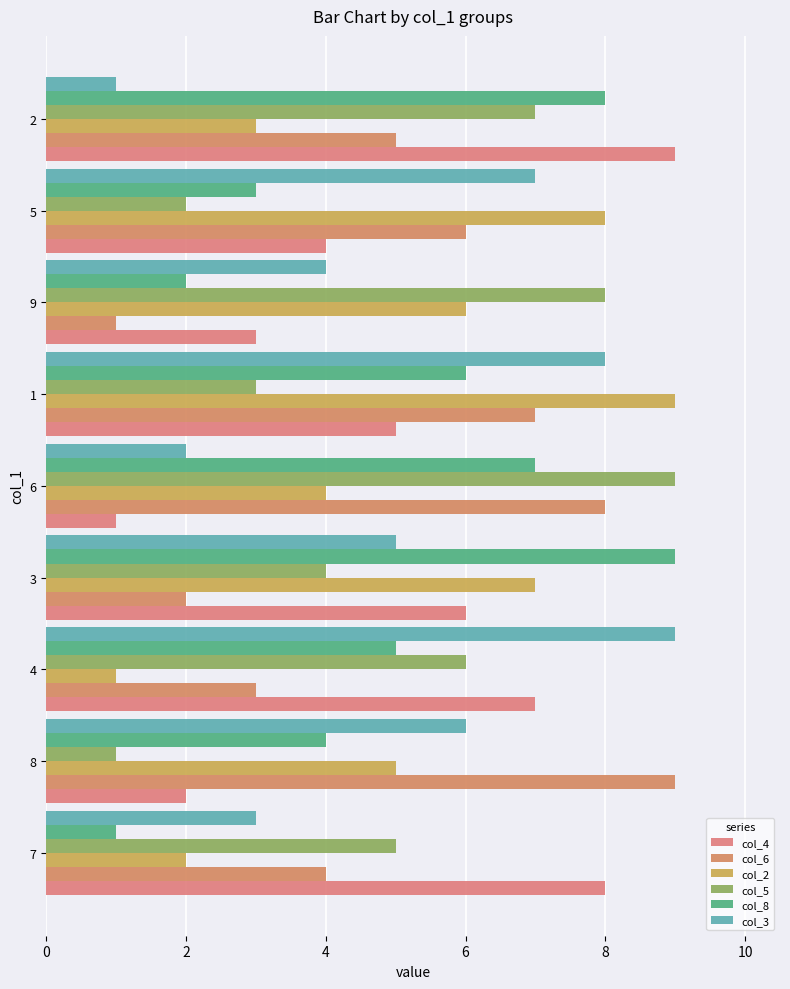

At how many categories does at least one series exceed 5?

9